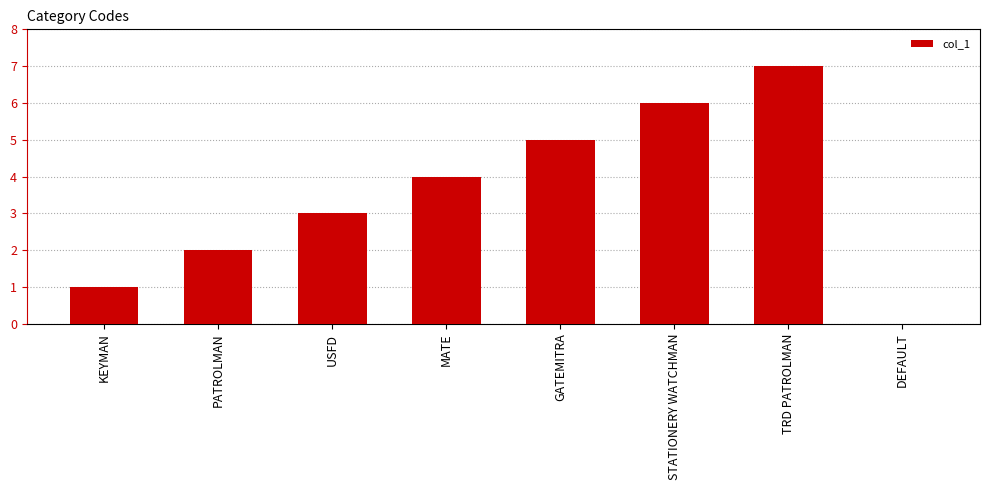

Reading left to right, what are all the values shown in this chart?

1	2	3	4	5	6	7	0